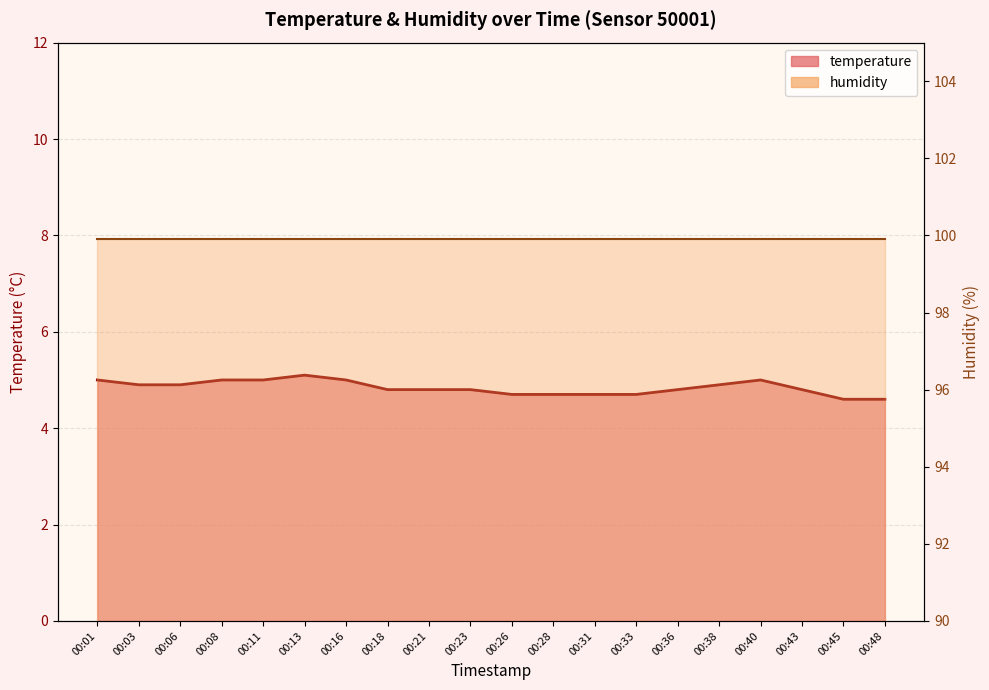

What is the value of the temperature line point at the 20th from the left?

4.6